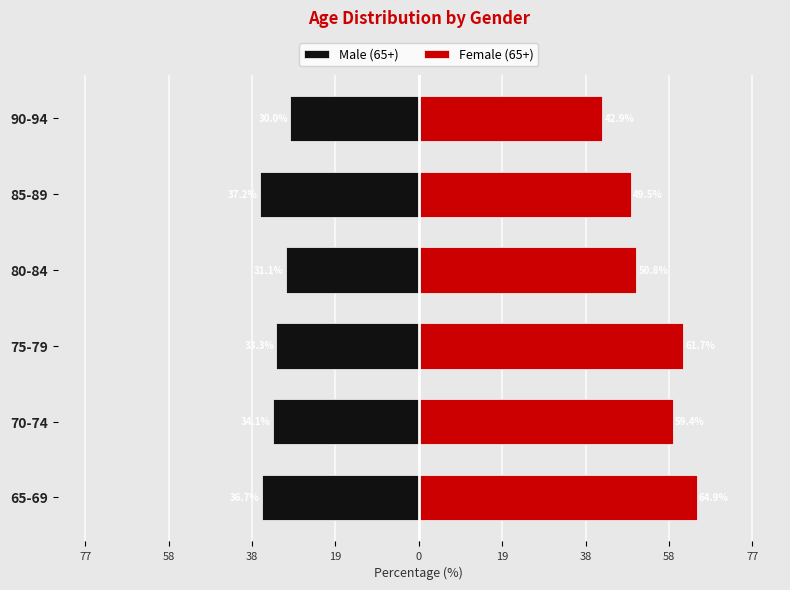

What is the difference between the second highest and second lowest values in the Male (65+) series?

5.6